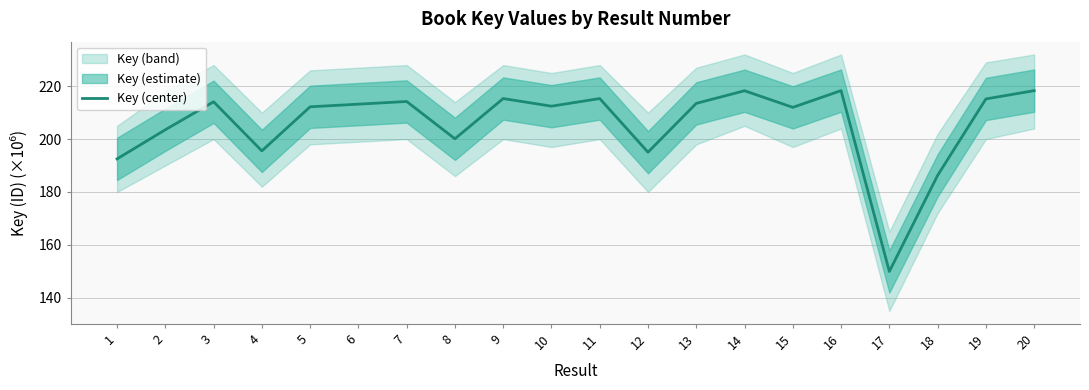

Rank the categories by value from lowest to highest.

17, 18, 1, 12, 4, 8, 2, 15, 5, 10, 6, 13, 3, 7, 19, 9, 11, 14, 20, 16